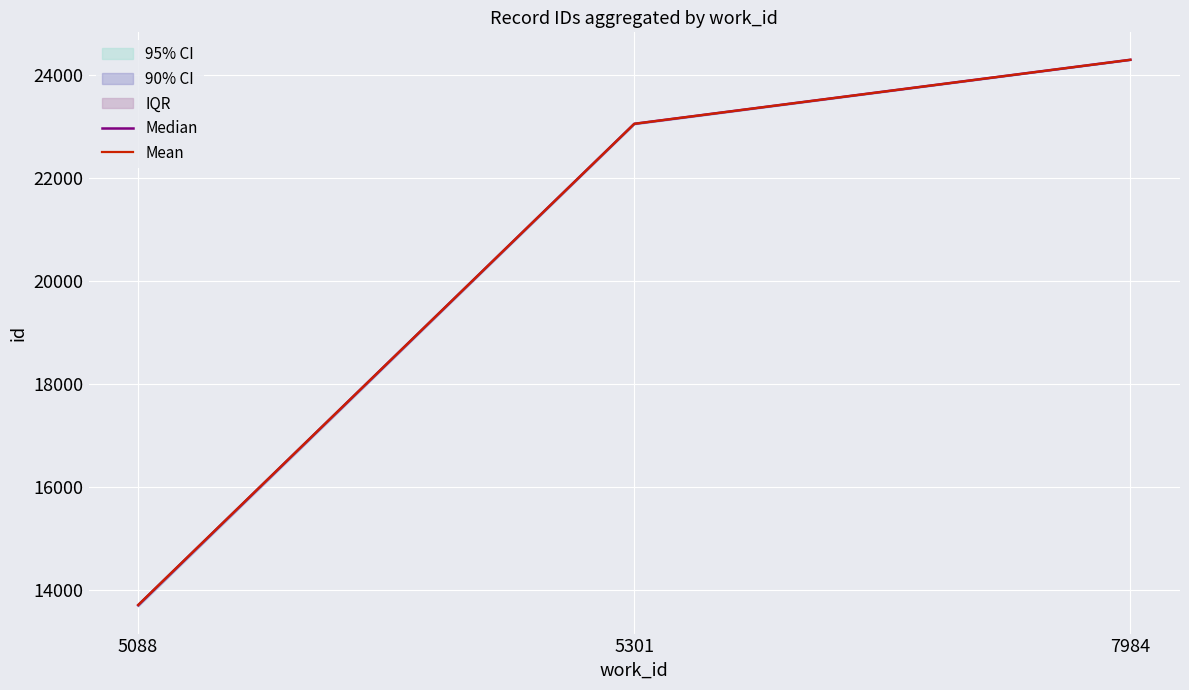

Rank the series by their average value, from highest to lowest.

Mean, Median